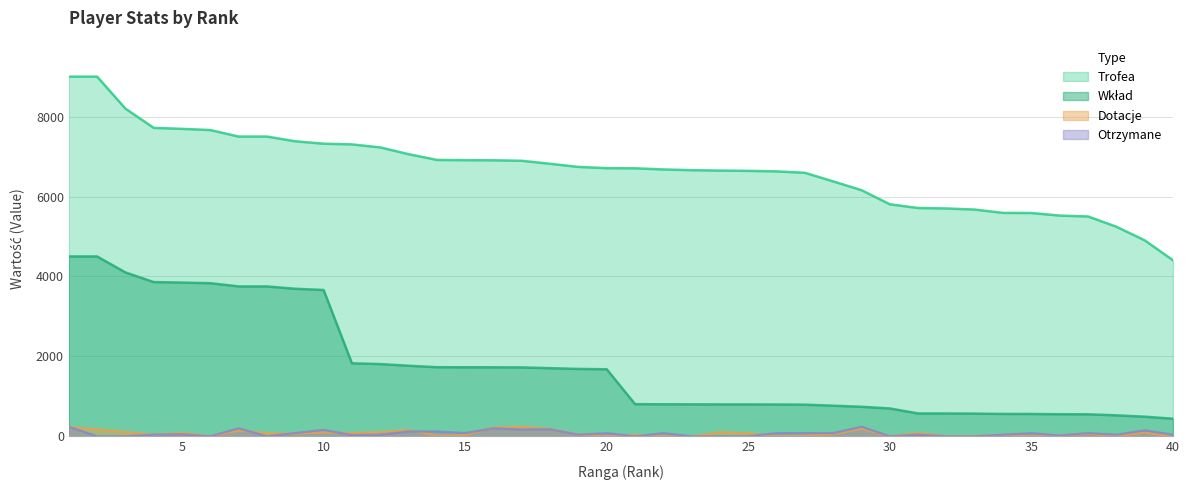

Reading right to left, extract all data points from this chart.

Trofea: 40=4405	39=4903	38=5244	37=5500	36=5523	35=5587	34=5590	33=5673	32=5701	31=5712	30=5805	29=6158	28=6378	27=6593	26=6629	25=6642	24=6649	23=6659	22=6677	21=6706	20=6709	19=6741	18=6819	17=6894	16=6906	15=6909	14=6916	13=7060	12=7229	11=7304	10=7322	9=7382	8=7500	7=7500	6=7663	5=7693	4=7718	3=8200	2=9000	1=9000
Wkład: 40=440	39=490	38=524	37=550	36=552	35=558	34=559	33=567	32=570	31=571	30=696	29=738	28=765	27=791	26=795	25=797	24=797	23=799	22=801	21=804	20=1677	19=1685	18=1704	17=1723	16=1726	15=1727	14=1729	13=1765	12=1807	11=1826	10=3661	9=3691	8=3750	7=3750	6=3831	5=3846	4=3859	3=4100	2=4500	1=4500
Dotacje: 40=0	39=90	38=8	37=64	36=26	35=0	34=28	33=8	32=0	31=84	30=0	29=188	28=51	27=18	26=0	25=74	24=102	23=0	22=0	21=36	20=0	19=40	18=184	17=237	16=224	15=26	14=16	13=158	12=104	11=80	10=98	9=62	8=78	7=144	6=0	5=86	4=36	3=108	2=174	1=234
Otrzymane: 40=40	39=150	38=40	37=80	36=20	35=80	34=40	33=0	32=0	31=40	30=0	29=240	28=80	27=80	26=80	25=0	24=0	23=0	22=80	21=0	20=80	19=40	18=176	17=170	16=200	15=80	14=120	13=120	12=40	11=30	10=160	9=80	8=0	7=200	6=0	5=50	4=40	3=0	2=0	1=240